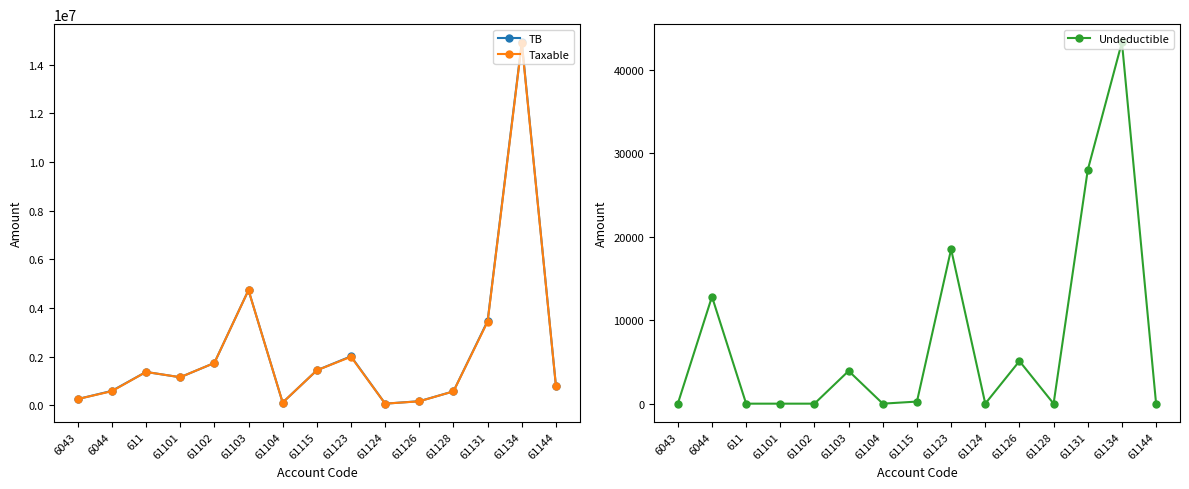

In Undeductible, how many points are lower than both neighbors (excluding endpoints)?

3